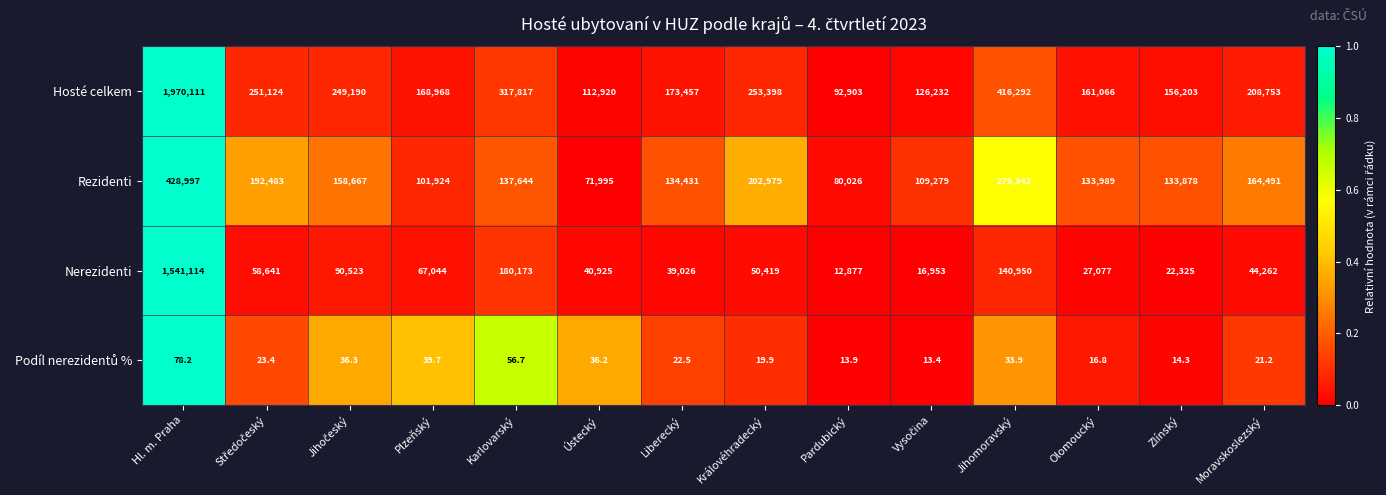

Which series has the largest total across all categories?

Hosté celkem